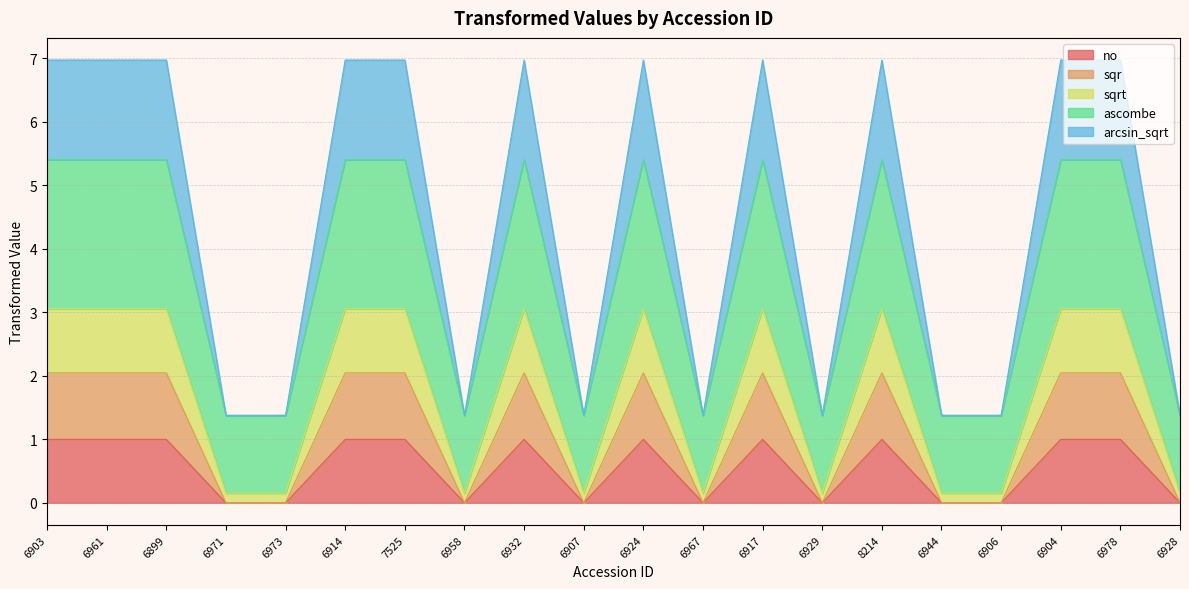

Is the value of arcsin_sqrt at 6907 greater than the value of sqr at 6907?

Yes